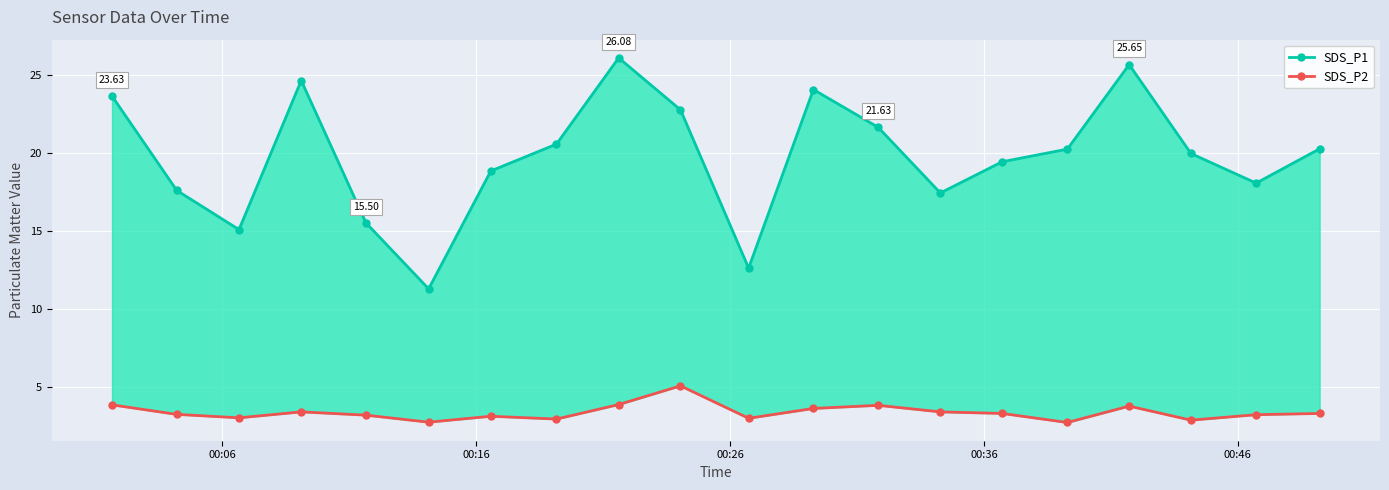

In SDS_P2, how many points are lower than both neighbors (excluding endpoints)?

6